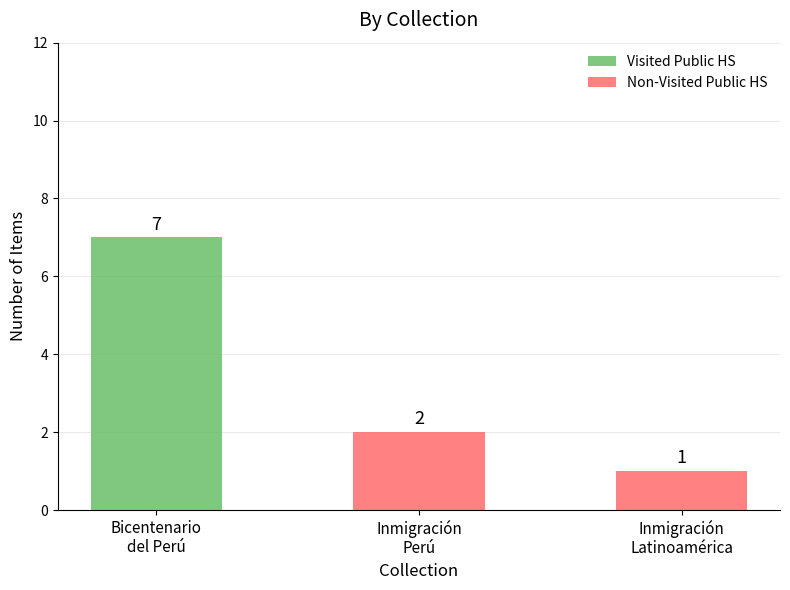

What is the maximum value for Visited Public HS?

7